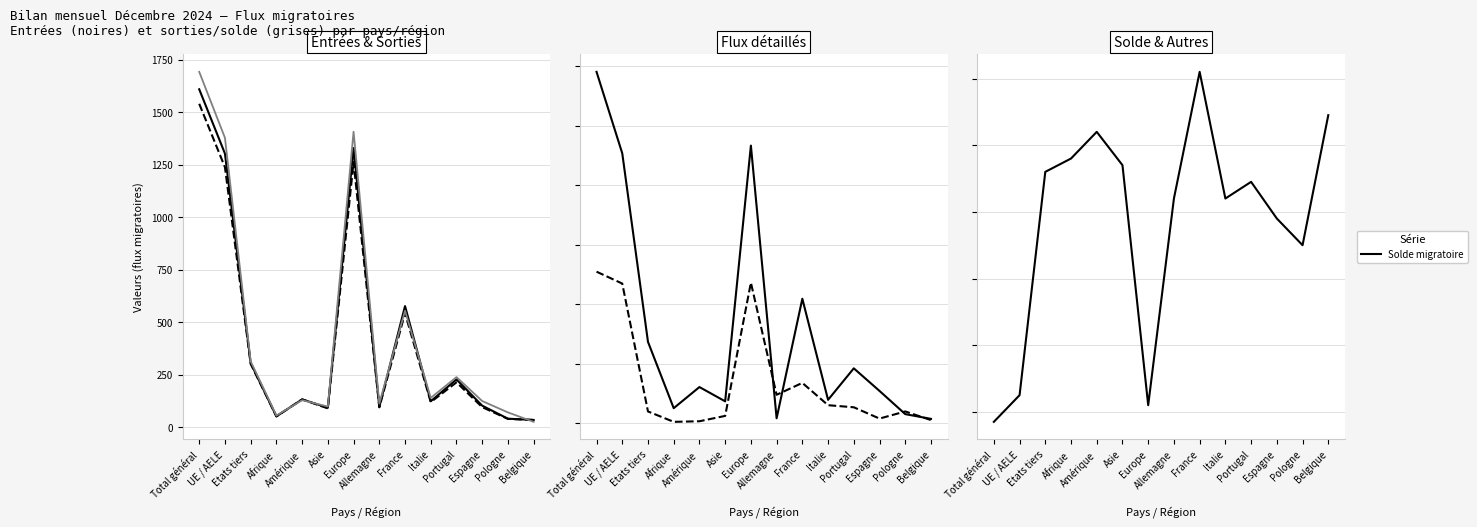

What is the difference between the Total entrées values at Italie and Belgique?

85